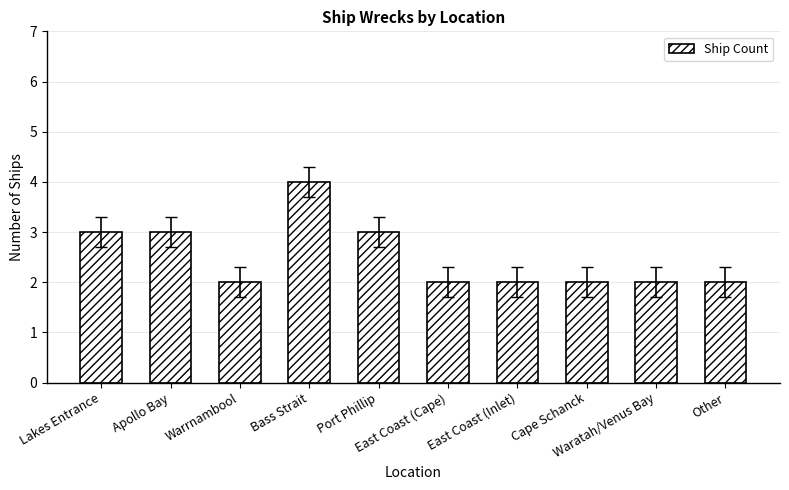

What is the sum of all values?

25